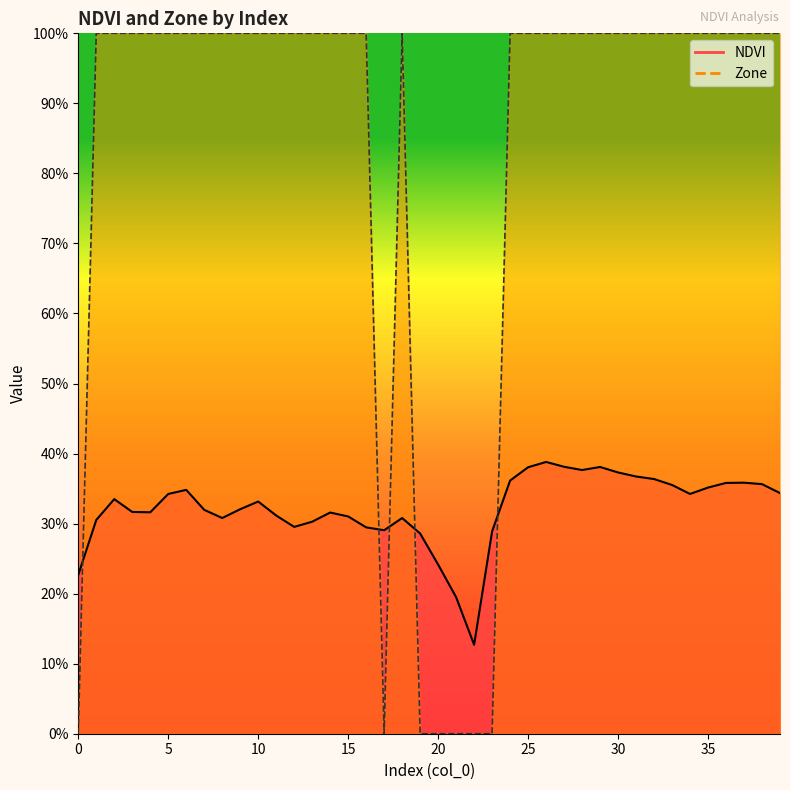

Reading left to right, extract all data points from this chart.

NDVI: 0=0.2	1=0.3	2=0.3	3=0.3	4=0.3	5=0.3	6=0.3	7=0.3	8=0.3	9=0.3	10=0.3	11=0.3	12=0.3	13=0.3	14=0.3	15=0.3	16=0.3	17=0.3	18=0.3	19=0.3	20=0.2	21=0.2	22=0.1	23=0.3	24=0.4	25=0.4	26=0.4	27=0.4	28=0.4	29=0.4	30=0.4	31=0.4	32=0.4	33=0.4	34=0.3	35=0.4	36=0.4	37=0.4	38=0.4	39=0.3
Zone: 0=0.0	1=1.0	2=1.0	3=1.0	4=1.0	5=1.0	6=1.0	7=1.0	8=1.0	9=1.0	10=1.0	11=1.0	12=1.0	13=1.0	14=1.0	15=1.0	16=1.0	17=0.0	18=1.0	19=0.0	20=0.0	21=0.0	22=0.0	23=0.0	24=1.0	25=1.0	26=1.0	27=1.0	28=1.0	29=1.0	30=1.0	31=1.0	32=1.0	33=1.0	34=1.0	35=1.0	36=1.0	37=1.0	38=1.0	39=1.0